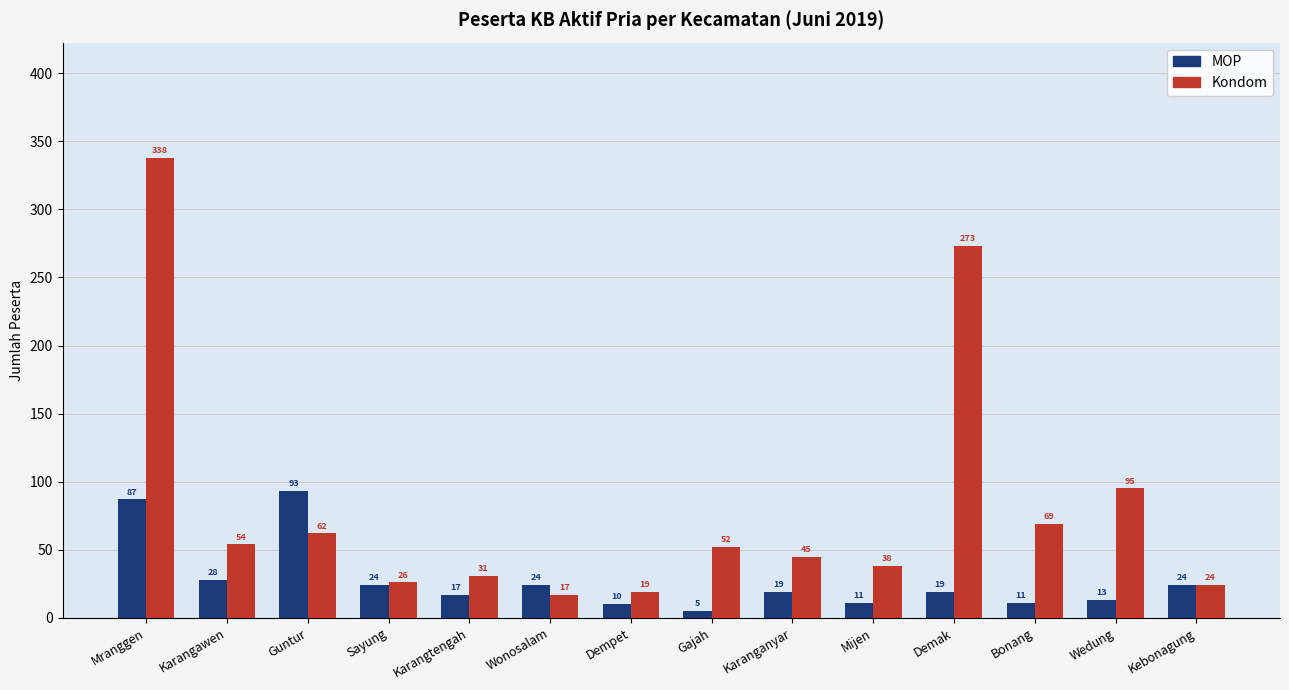

How many data points in Kondom are less than 52?

7